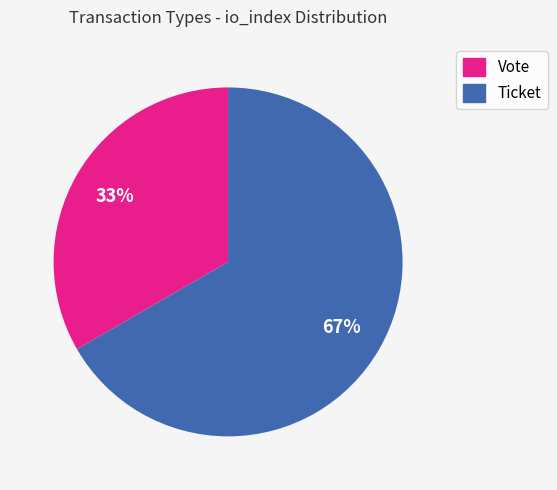

Count the number of slices in the pie.

2